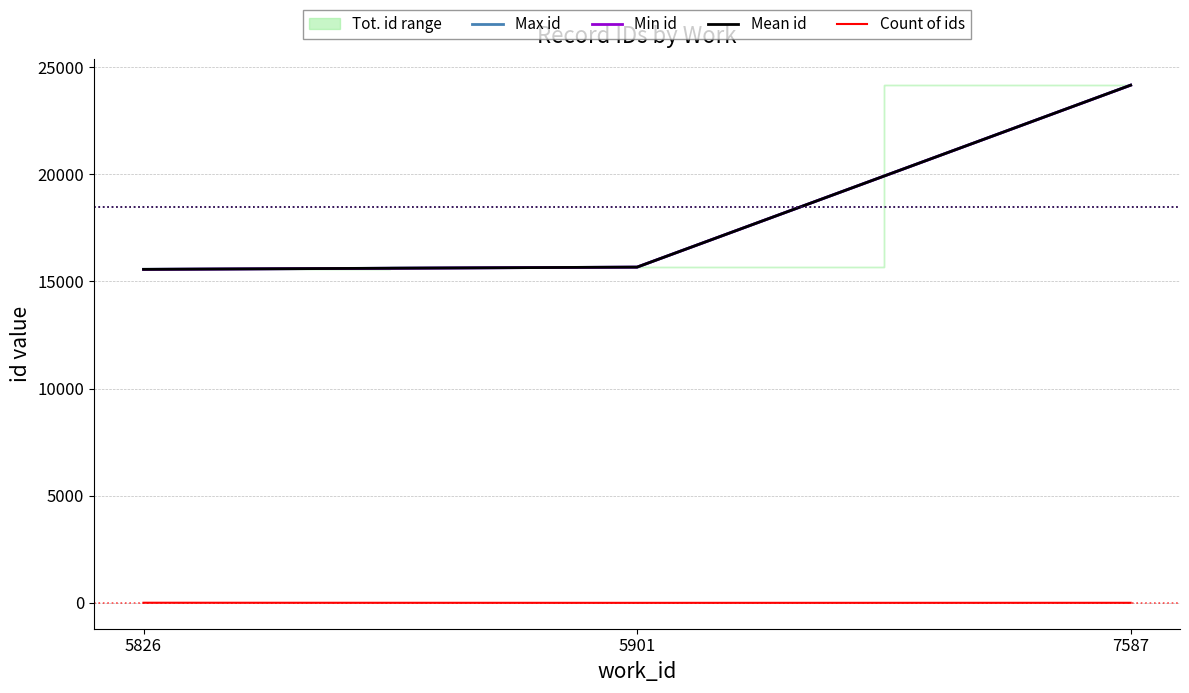

What is the sum of all Count of ids values?

10.0